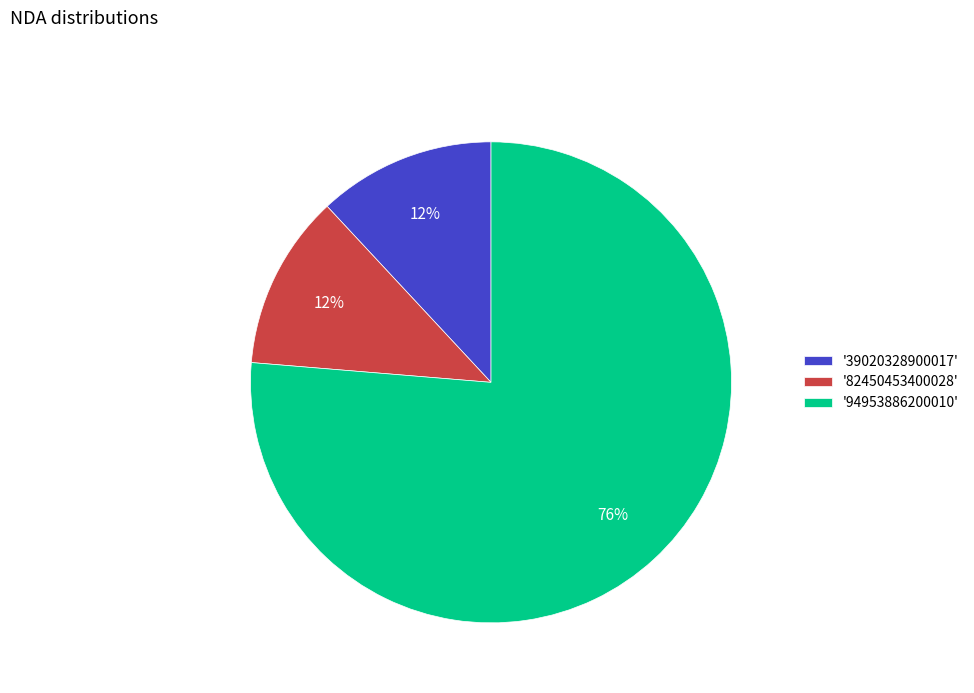

Is there a majority slice in this chart?

Yes